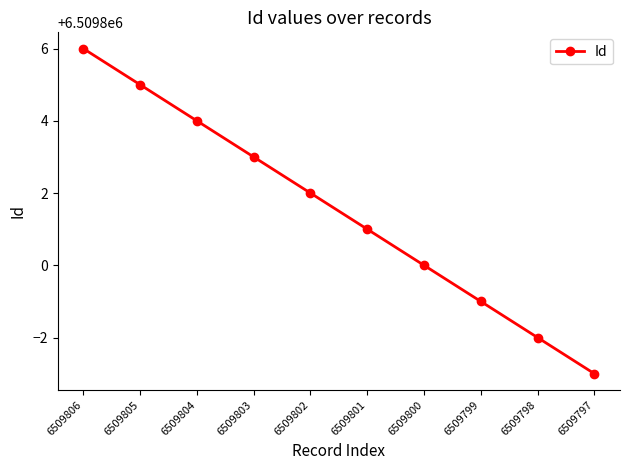

Count the values in the range 6509799 to 6509804.

6